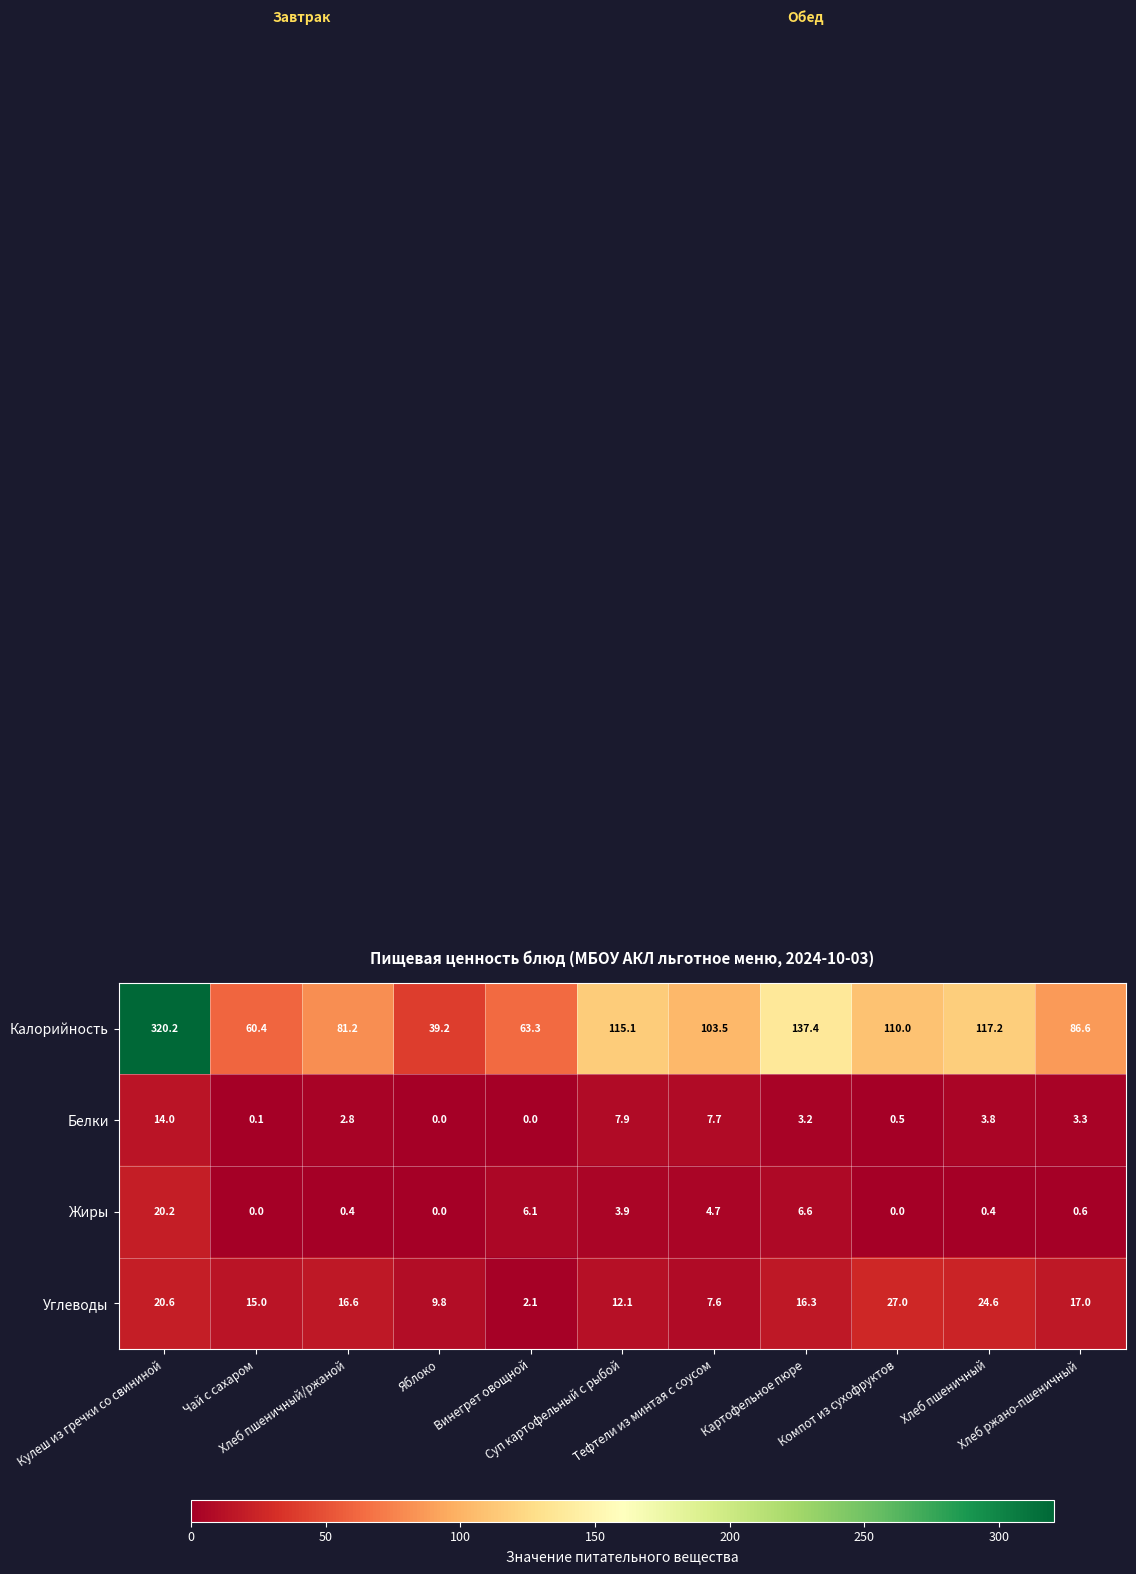

What is the difference between the maximum and minimum values in the Жиры series?

20.2